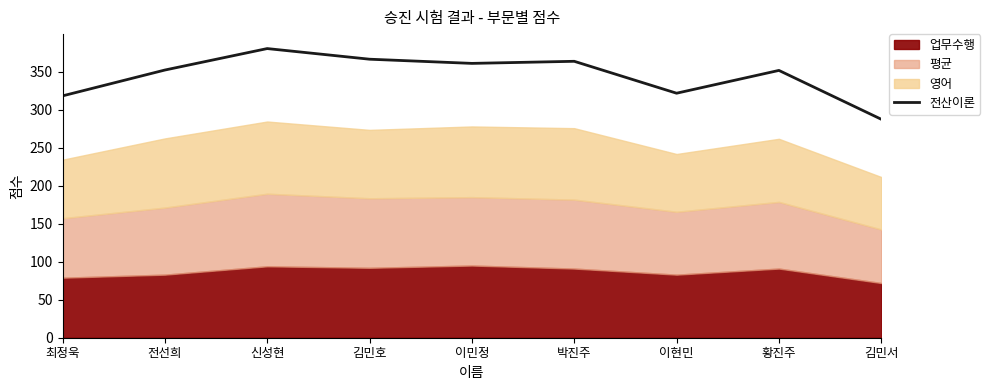

The chart shows a value of 361.0 at 이민정. True or false?

True